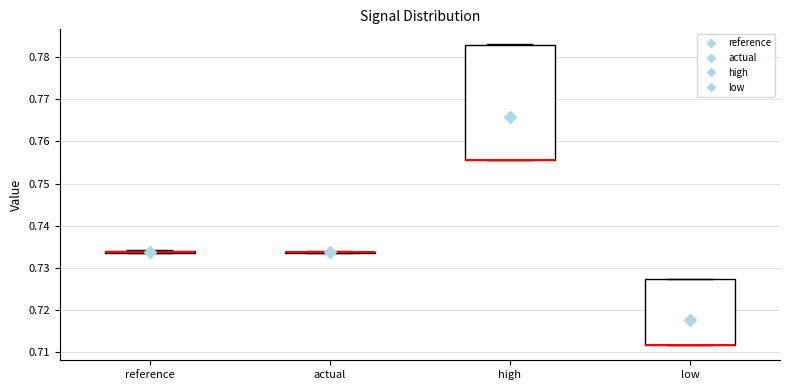

Reading left to right, read every box against the y-axis: the position of its median line, the range the box covers, and the ends of its whiskers. The values are not printed on the chart, so give them approximately, as read against the axis.

reference: box collapsed to a line at 0.734, whiskers 0.734 to 0.734
actual: box collapsed to a line at 0.734, whiskers 0.734 to 0.734
high: median 0.756 (drawn on the box's lower edge), box 0.756 to 0.783, whiskers 0.756 to 0.783
low: median 0.712 (drawn on the box's lower edge), box 0.712 to 0.727, whiskers 0.712 to 0.727